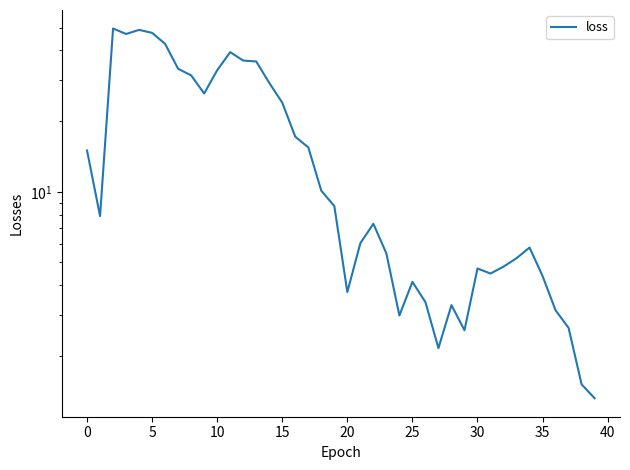

What is the difference between the maximum and minimum values?

48.3